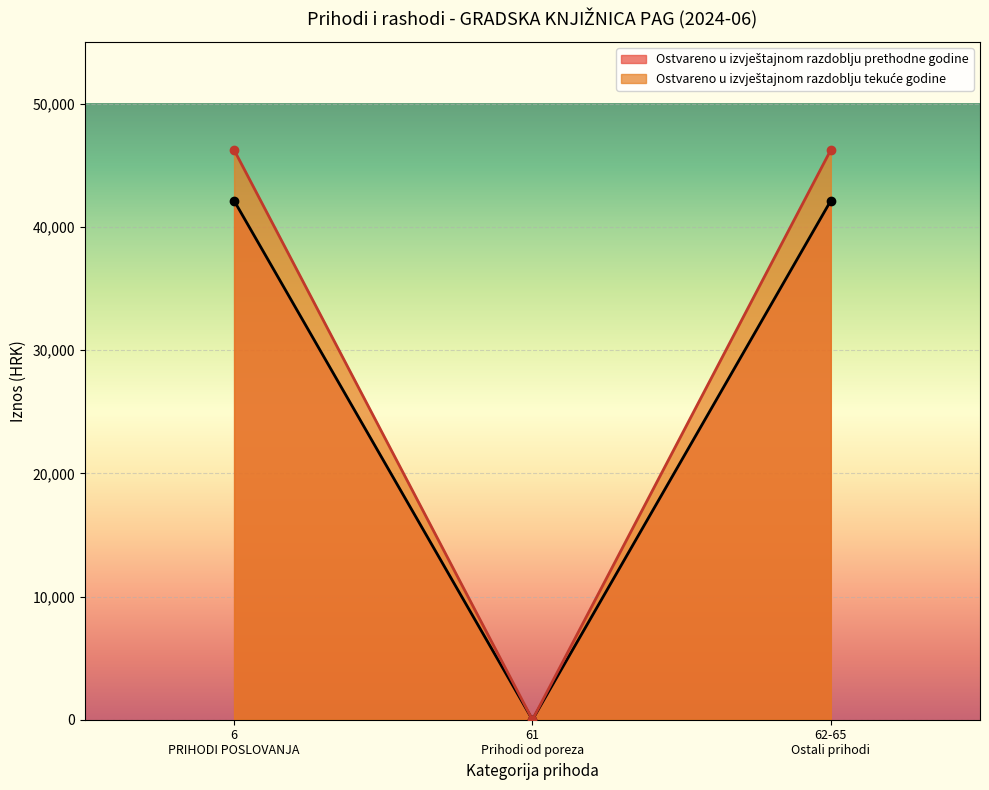

What is the greatest value displayed?

46248.8